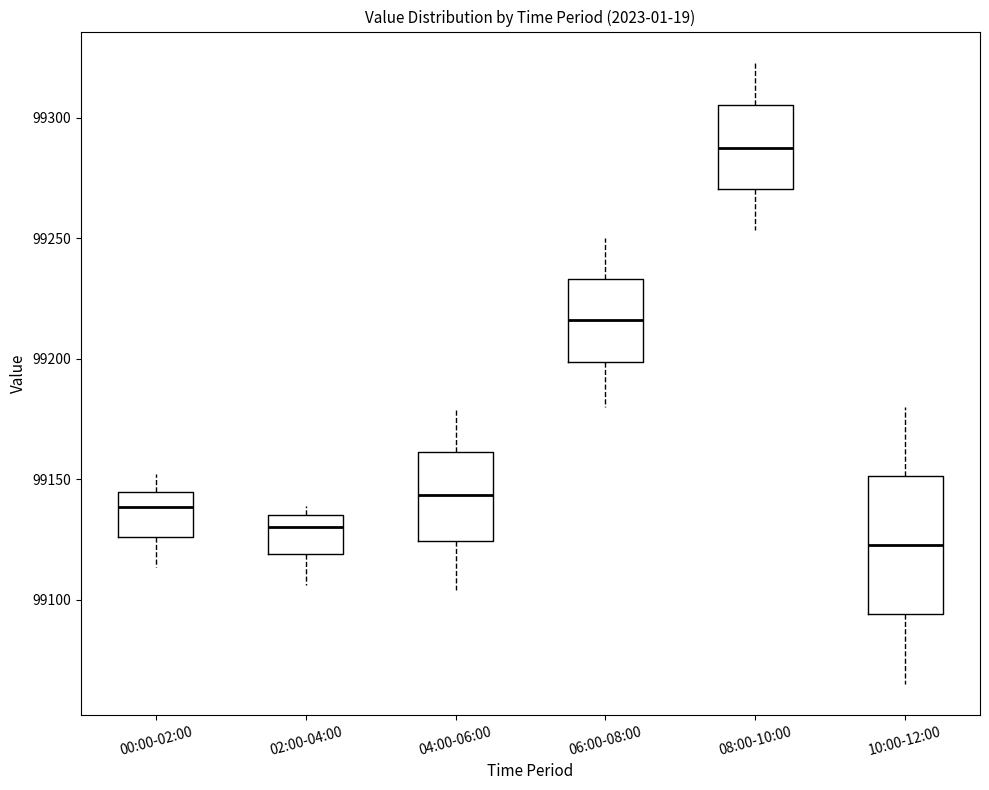

Which box's median line is the lowest?

10:00-12:00